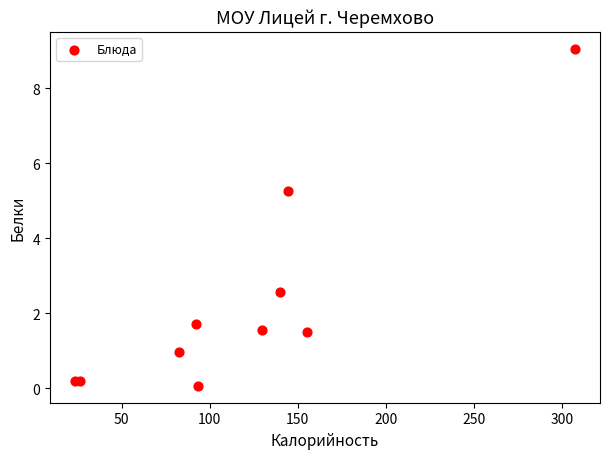

What Y value in the scatter plot is closest to 4?

5.3